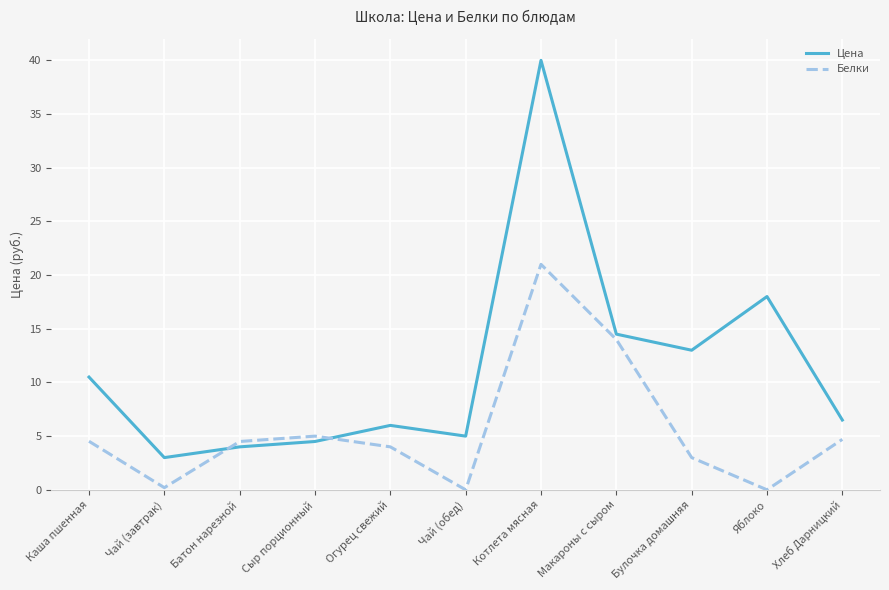

What are all the series names shown in the legend?

Цена, Белки